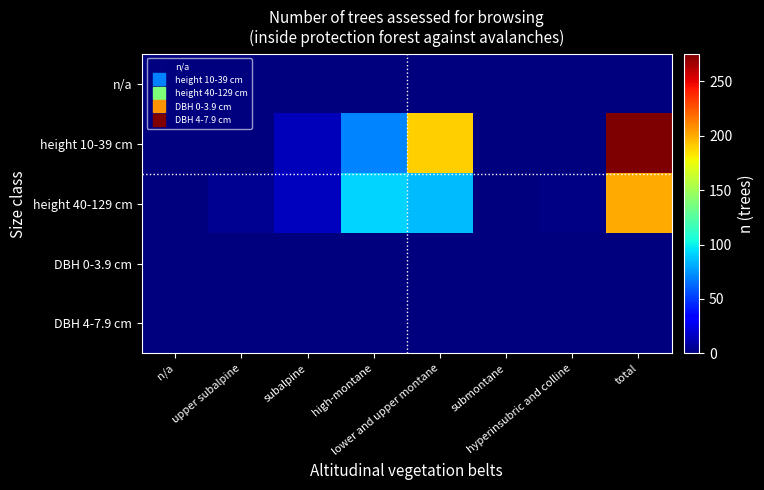

Between submontane and hyperinsubric and colline, which series saw the biggest shift?

height 40-129 cm